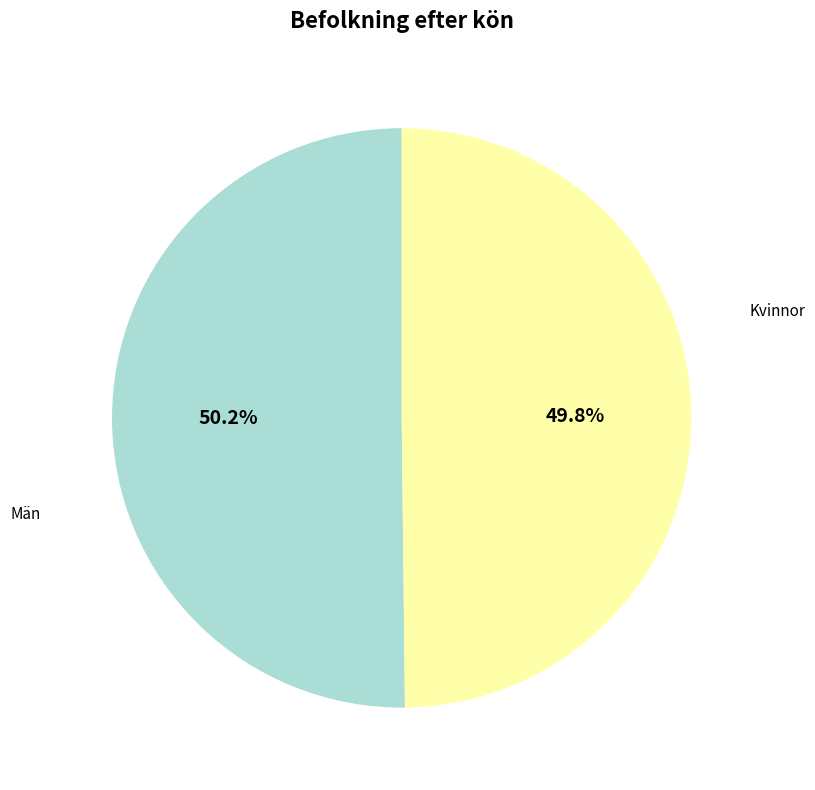

How much of the chart is everything except Kvinnor?

50.2%